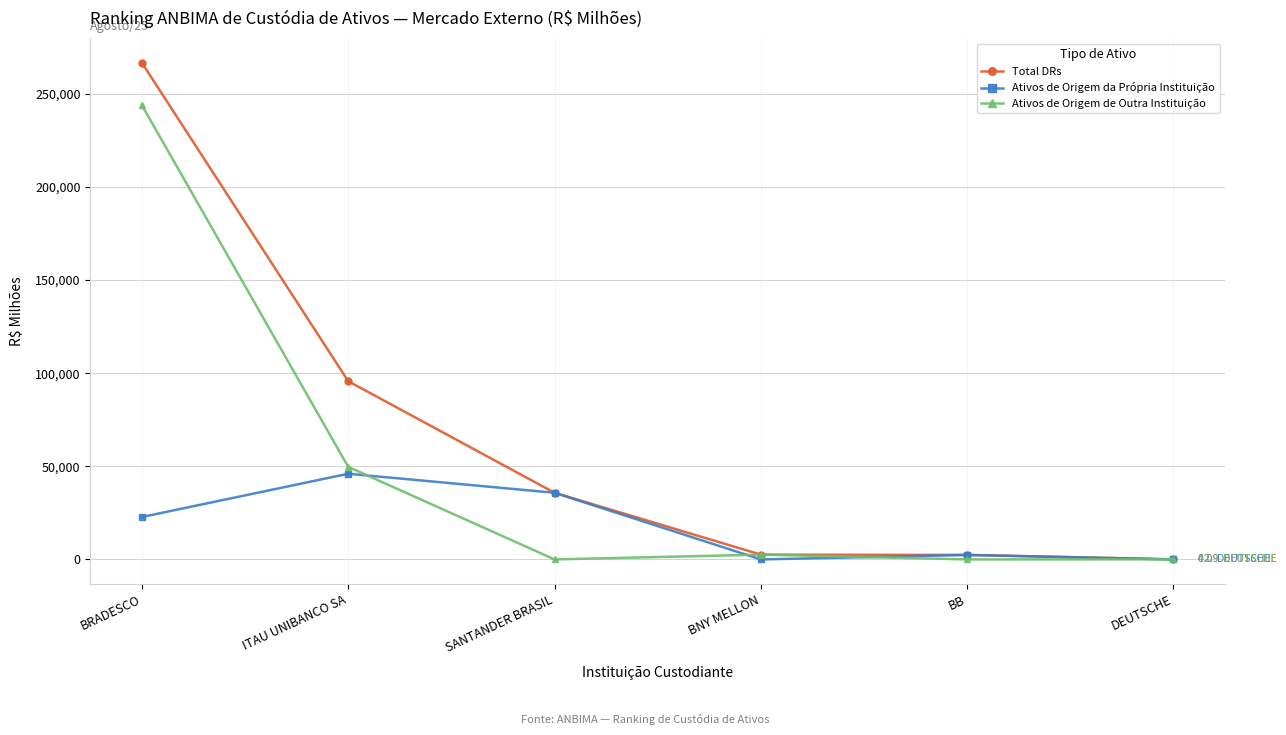

Which series has the largest range (max minus min)?

Total DRs